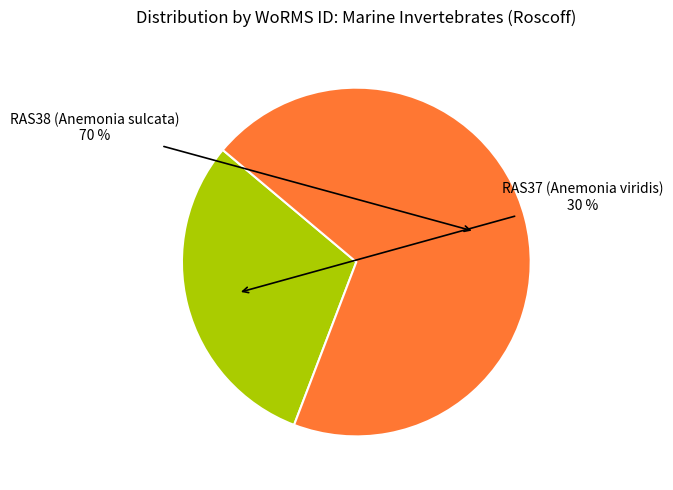

Is it true that RAS38 (Anemonia sulcata) is 70% of the pie?

True